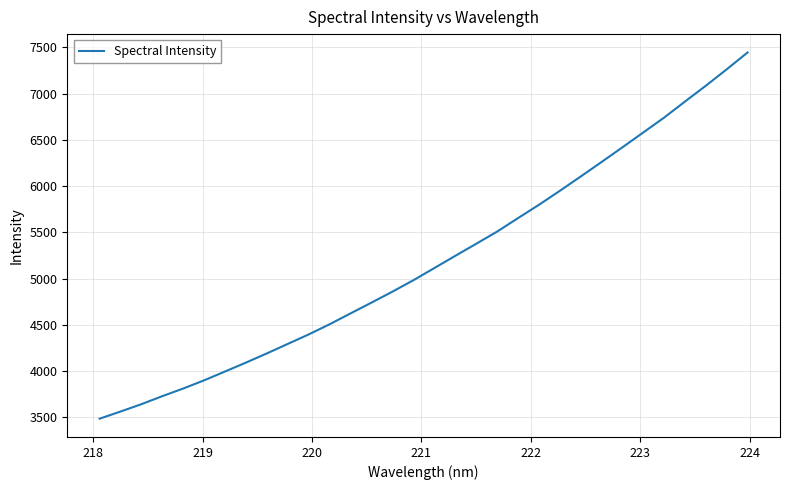

Reading left to right, transcribe all the data shown in this chart.

3487.1	3564.3	3644.0	3730.8	3813.4	3902.2	3997.7	4094.0	4193.2	4296.0	4398.6	4508.2	4625.7	4742.1	4860.5	4983.8	5114.9	5246.6	5376.9	5508.4	5654.2	5797.8	5948.9	6103.6	6260.7	6419.5	6580.3	6741.3	6915.1	7086.2	7263.7	7446.1